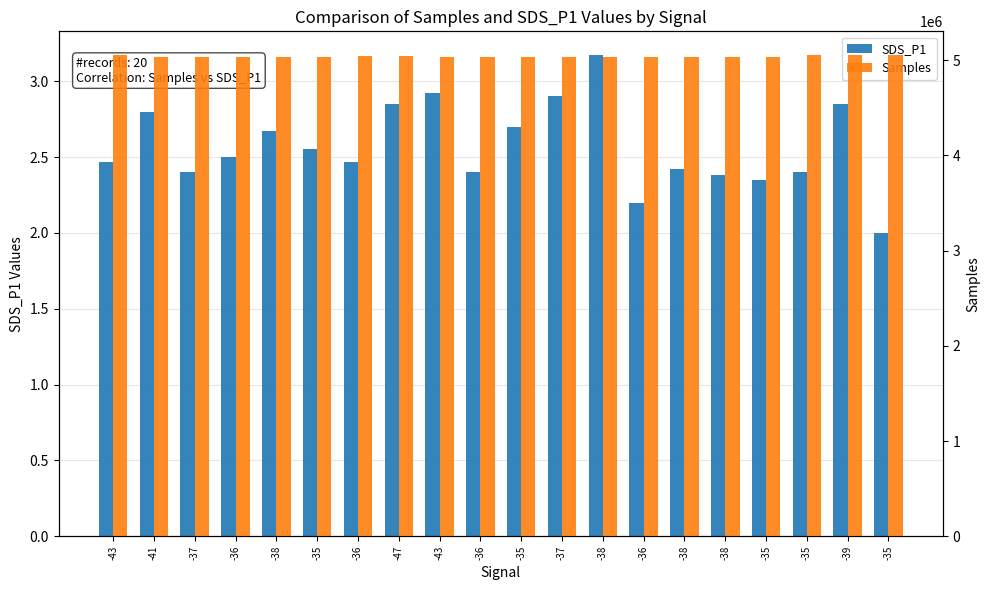

At which label is Samples closest to 5039784?

-35